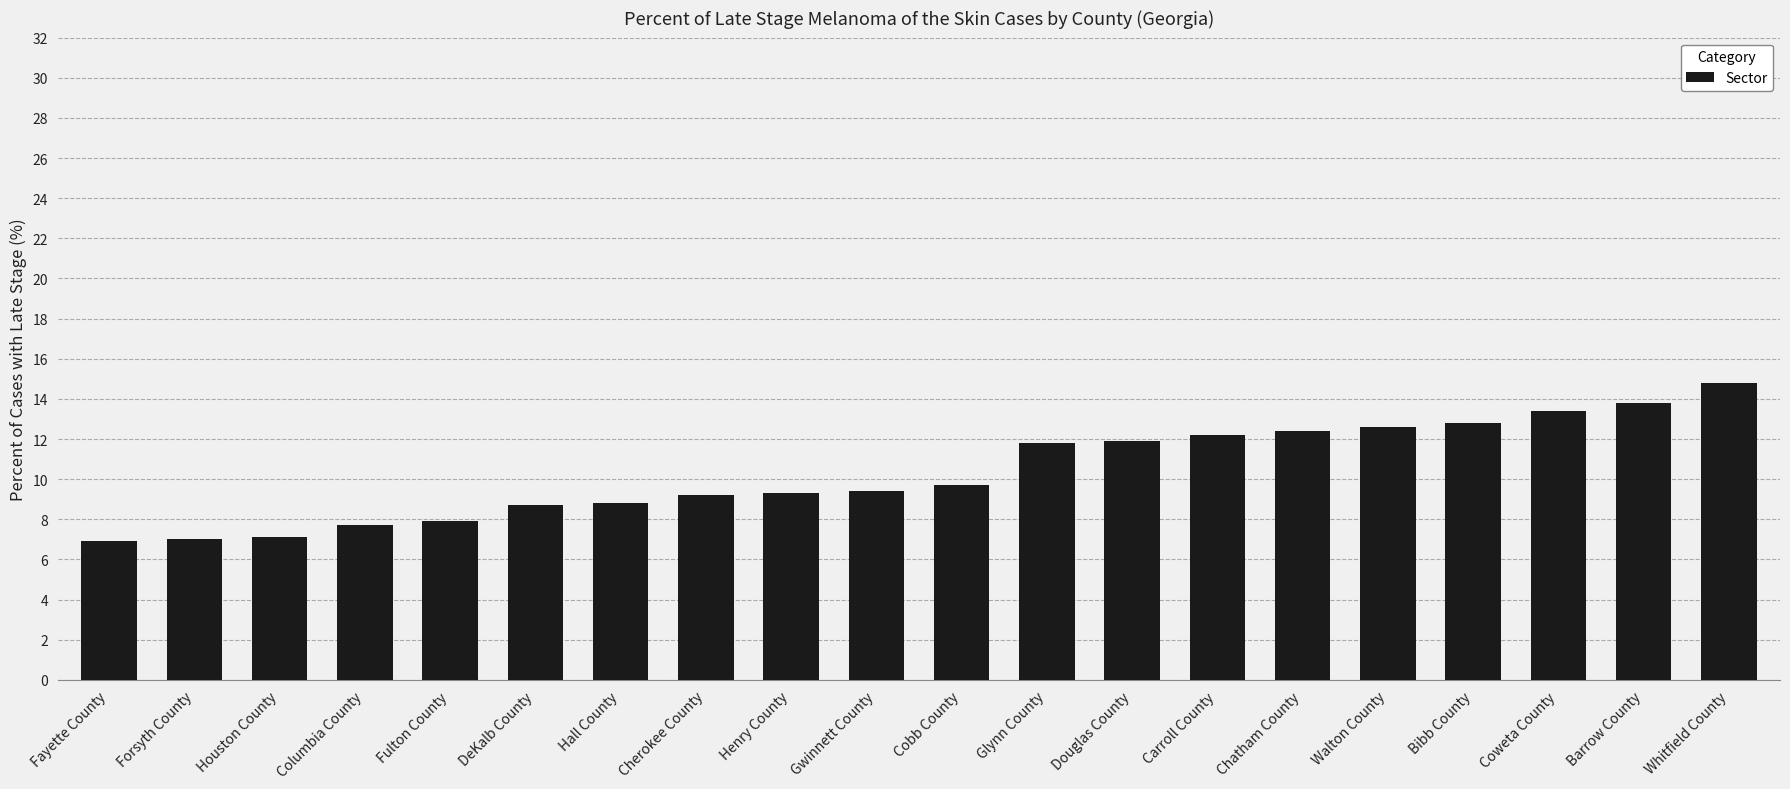

What is the sum of the values at Barrow County and Glynn County?

25.6